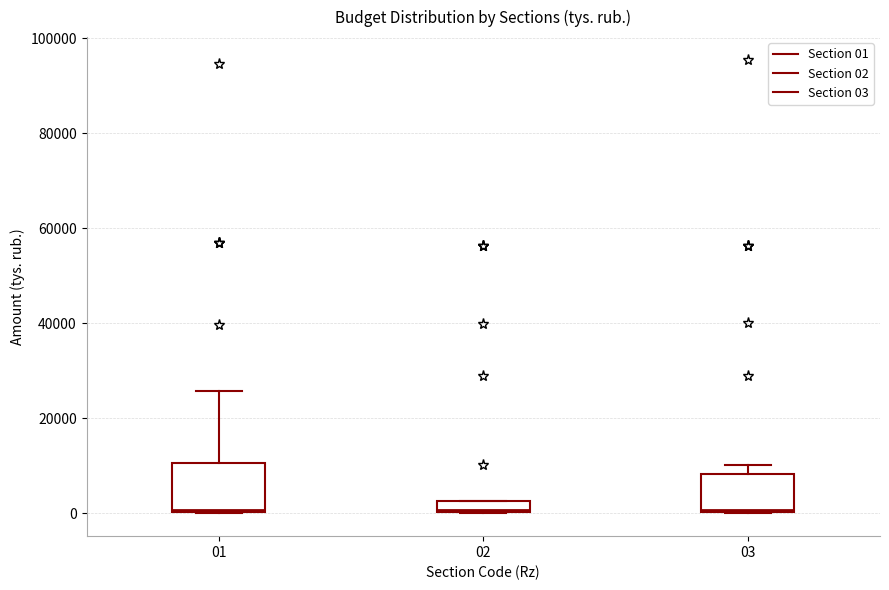

Which box is the tallest, from its lower edge to its upper edge?

01